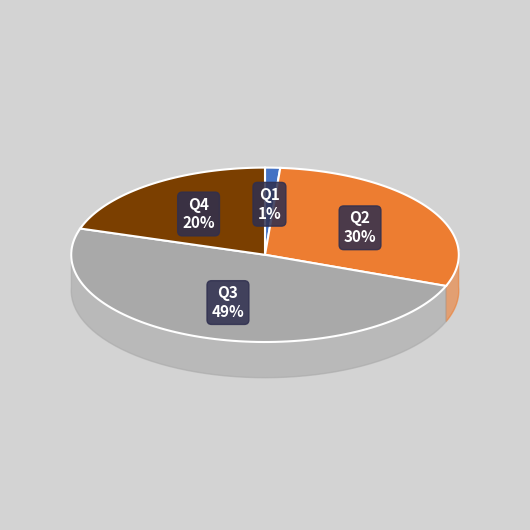

Between Q2 and Q1, which is larger?

Q2